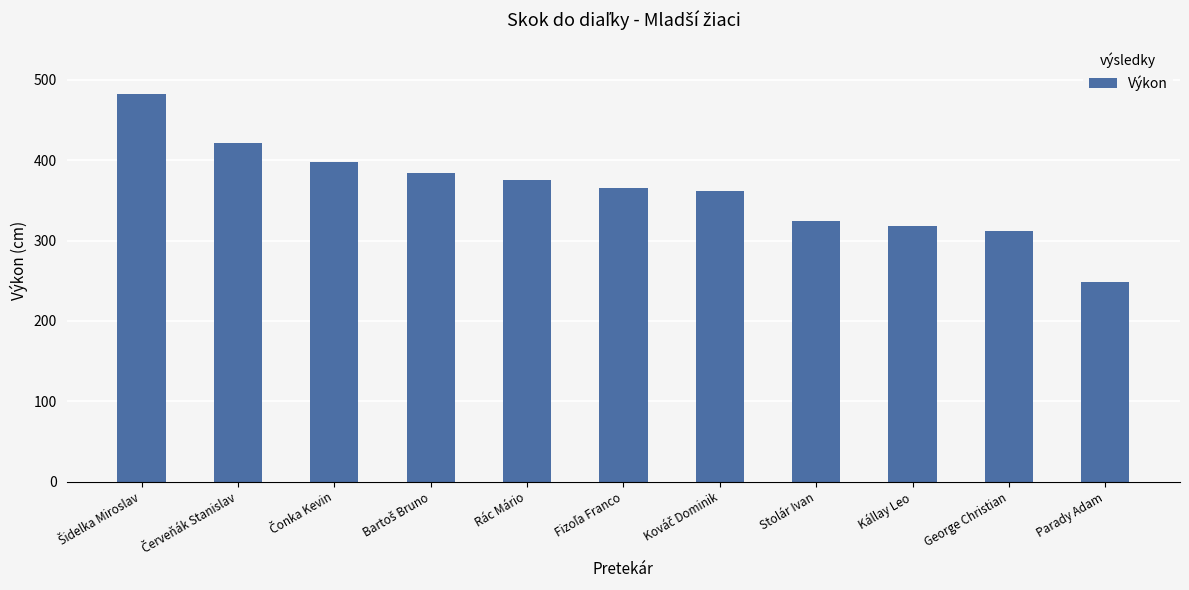

What value does the data have at Parady Adam?

248